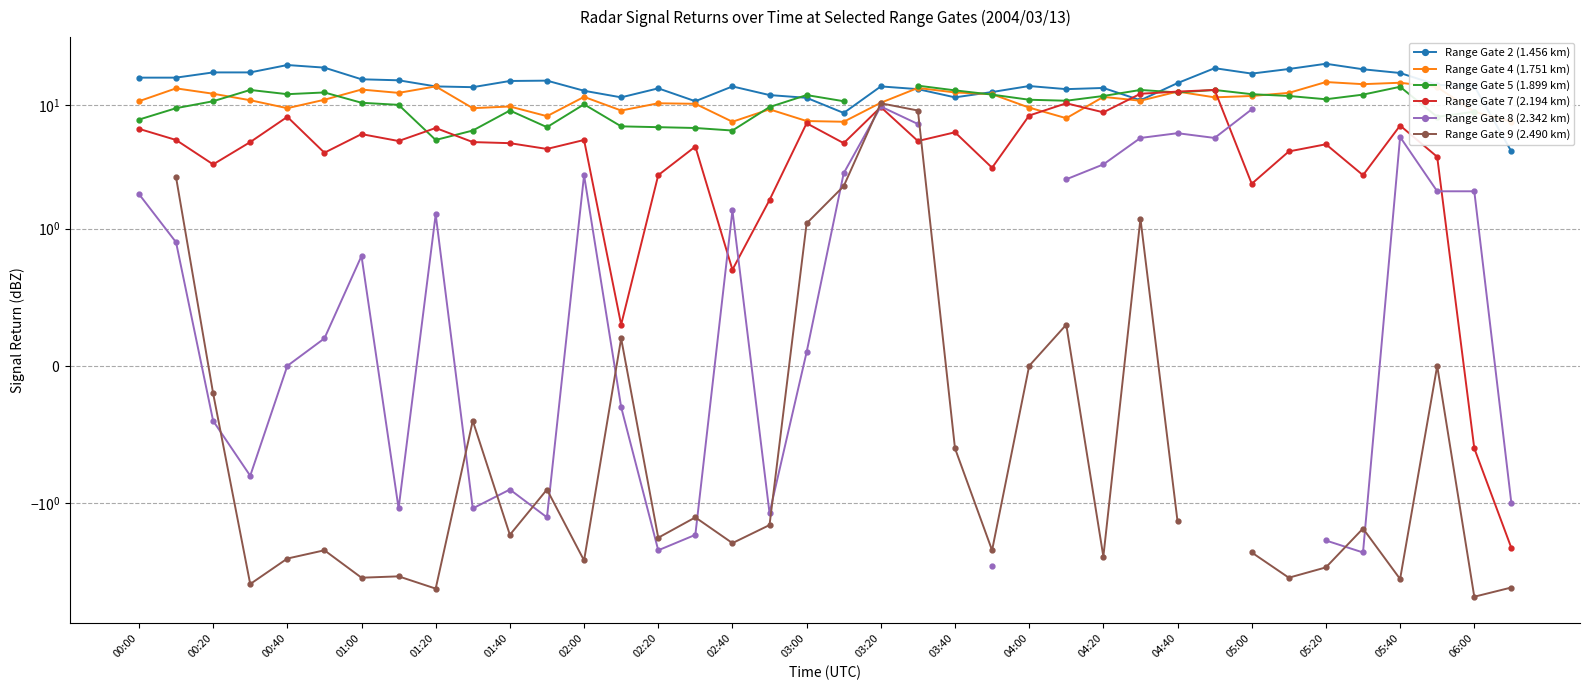

Which series has the largest total across all categories?

Range Gate 2 (1.456 km)